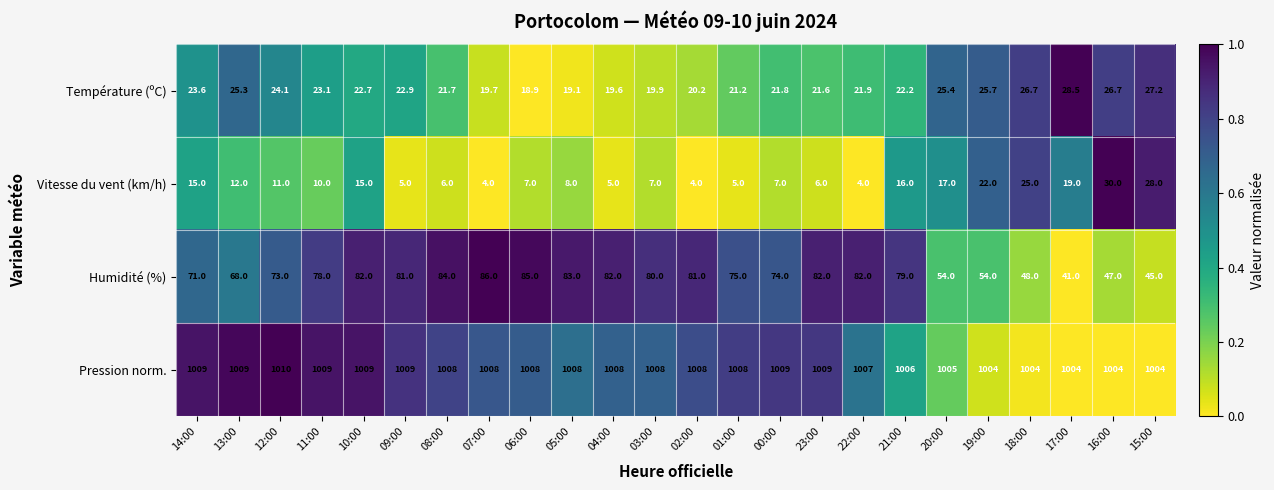

Is the value of Vitesse du vent (km/h) at 09:00 greater than the value of Température (ºC) at 06:00?

No